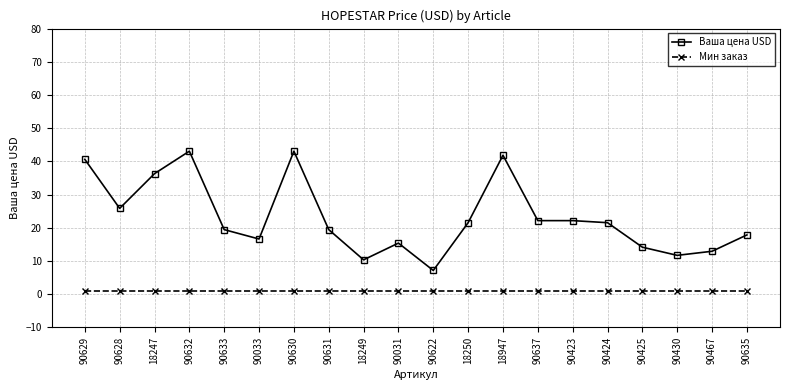

At which label does Ваша цена USD first exceed 21?

90629